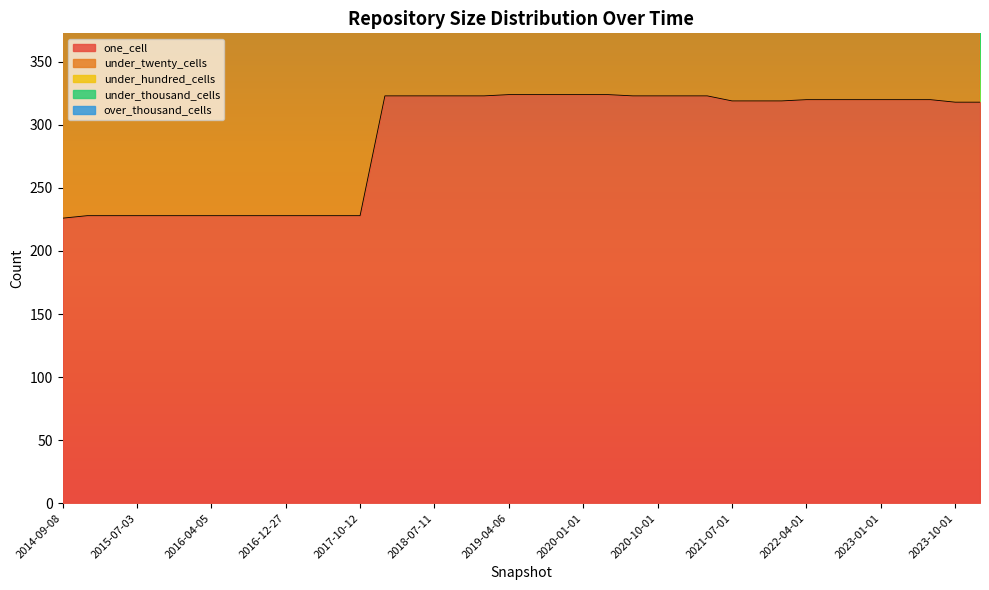

What is the value of the under_hundred_cells point at the 32nd from the left?

89